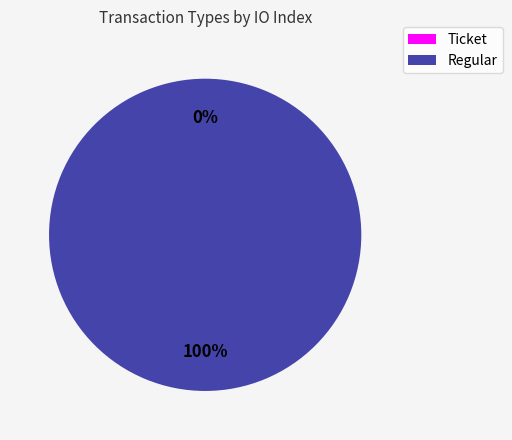

Between Regular and Ticket, which is larger?

Regular